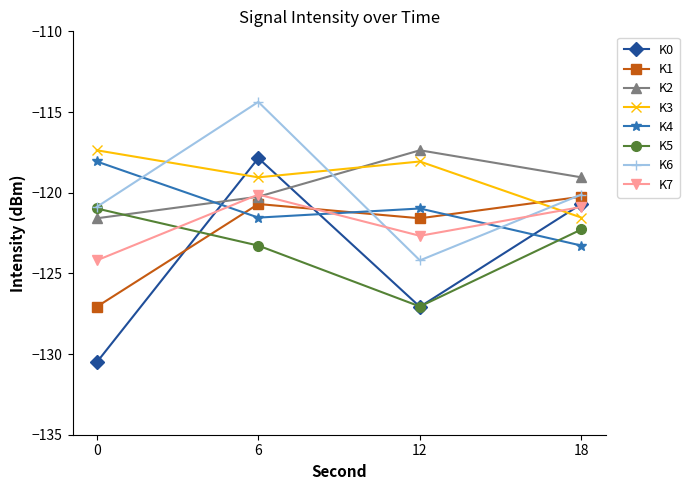

At which category does K2 reach its first local peak?

12